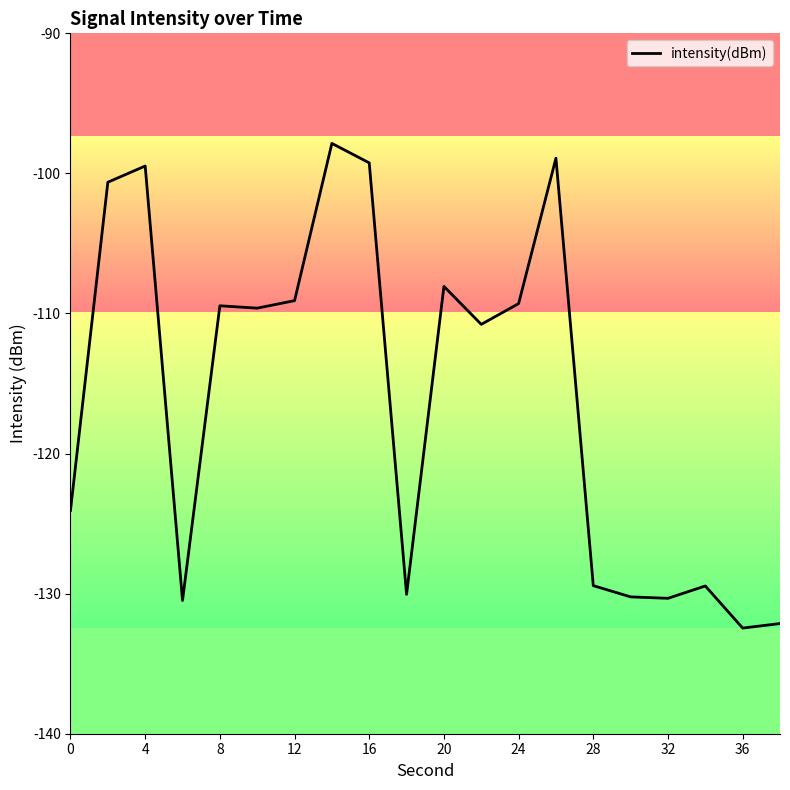

What is the minimum value shown in the chart?

-132.5